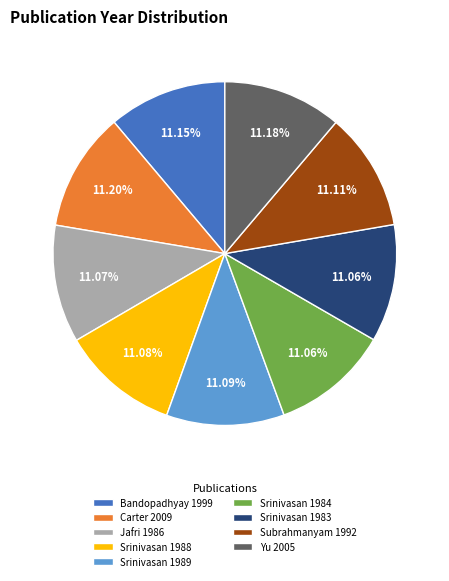

Is it true that Subrahmanyam 1992 is 1% of the pie?

False